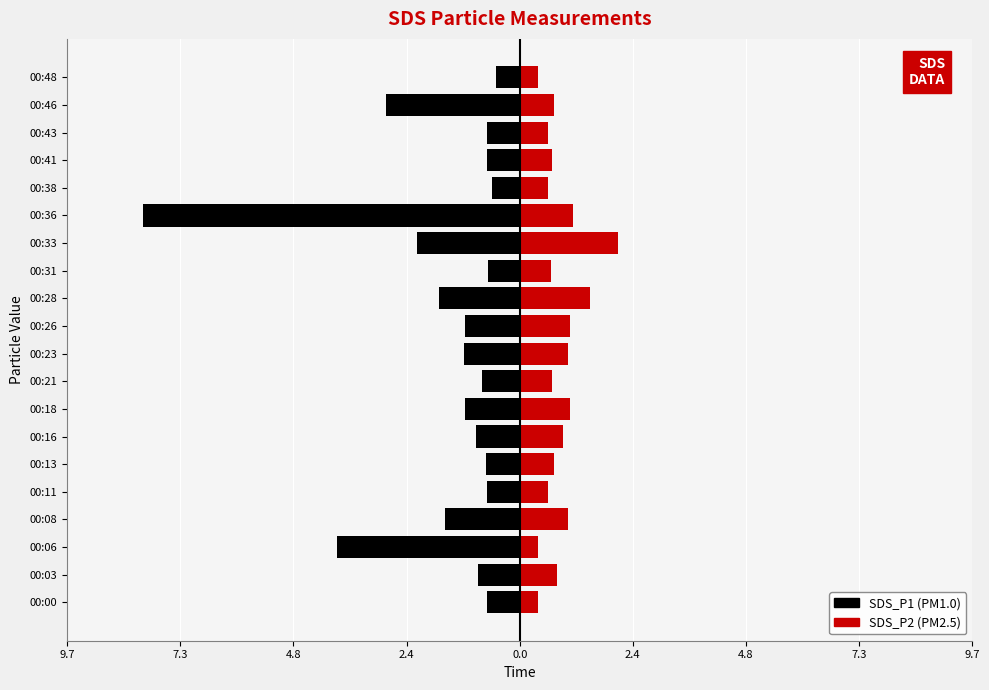

What are all the series names shown in the legend?

SDS_P1, SDS_P2